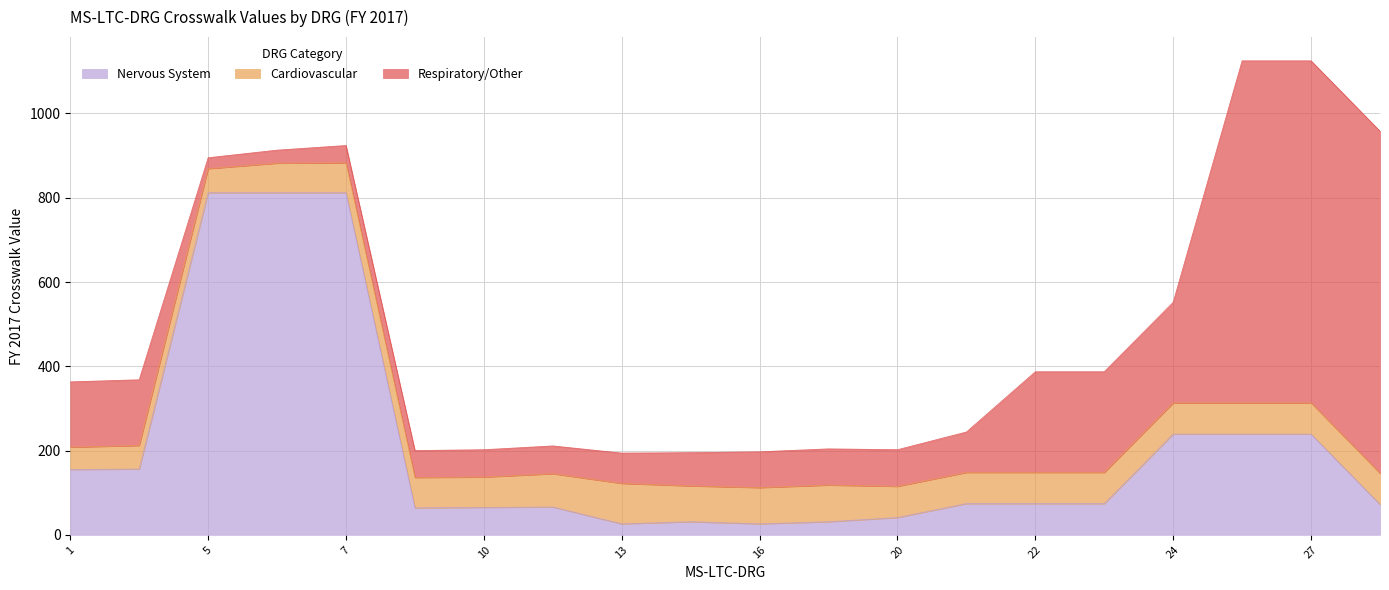

What is the spread (max minus min) of values at 22?

165